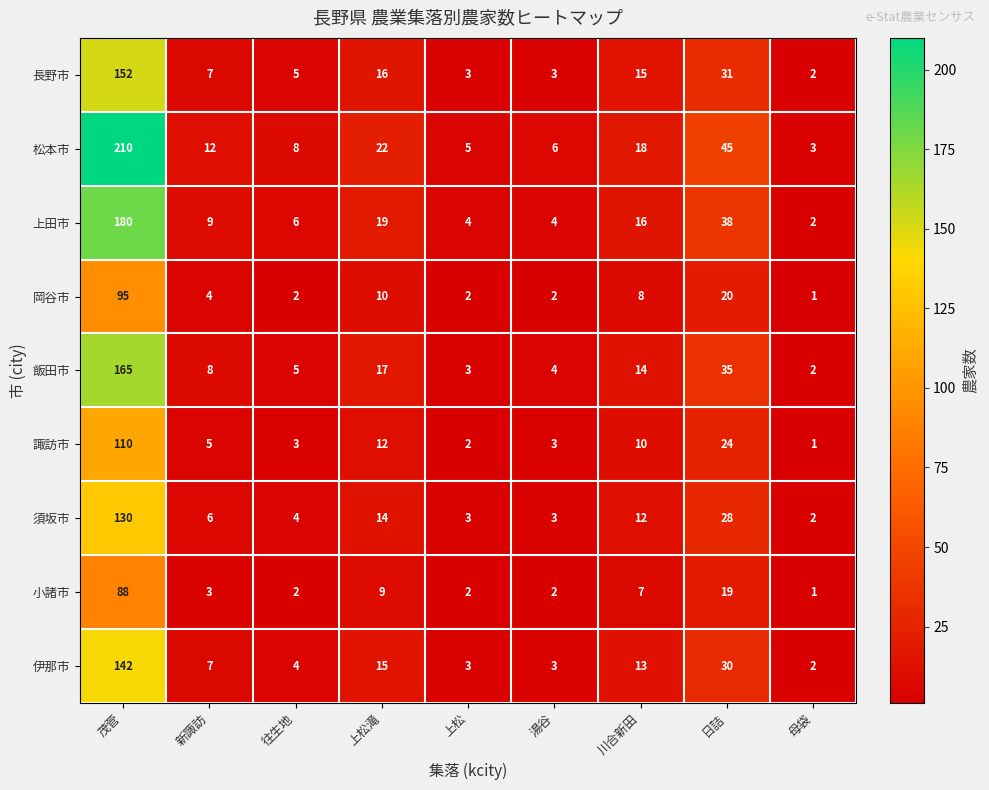

What is the total value across all series at 日詰?

270